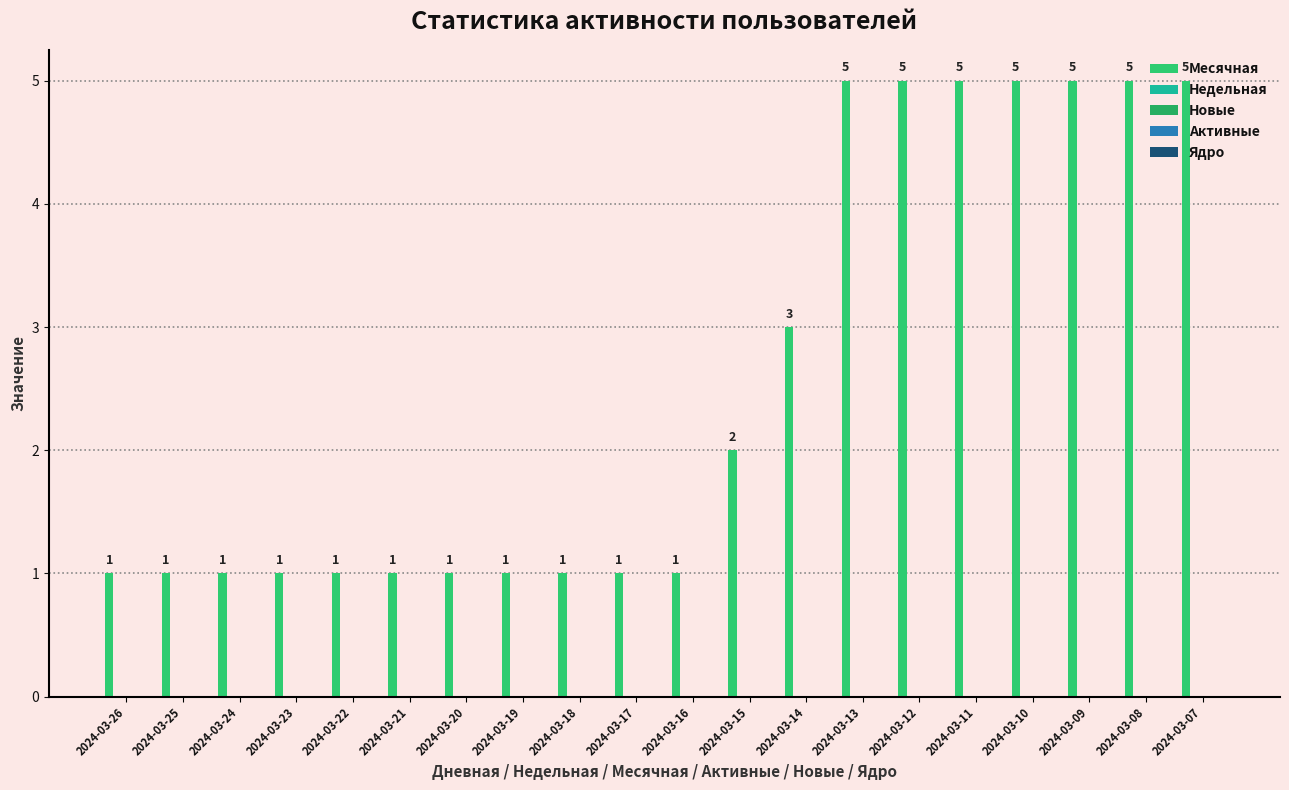

How many bars are there in total?

20